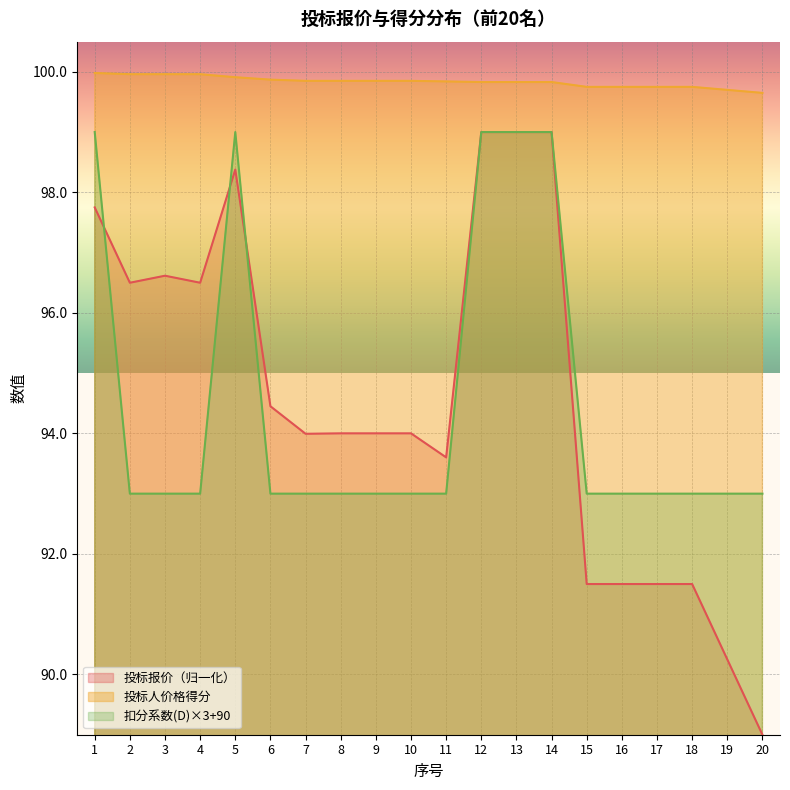

What is the total value across all series at 7?

286.8